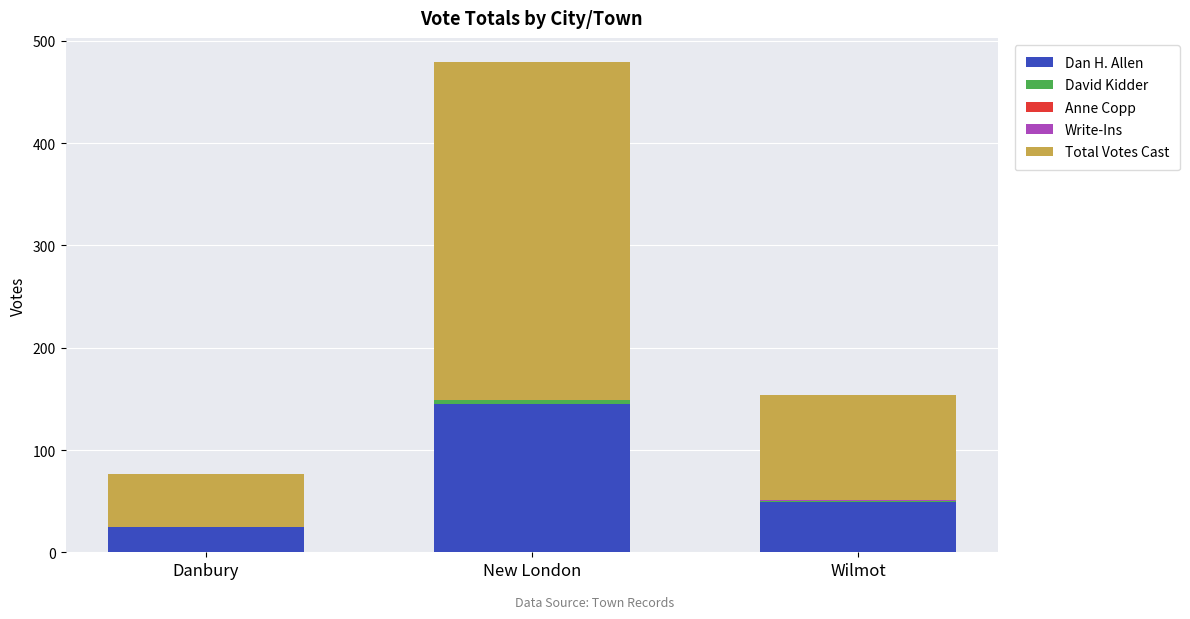

What value does the Dan H. Allen series have at New London, to the nearest 50?

150